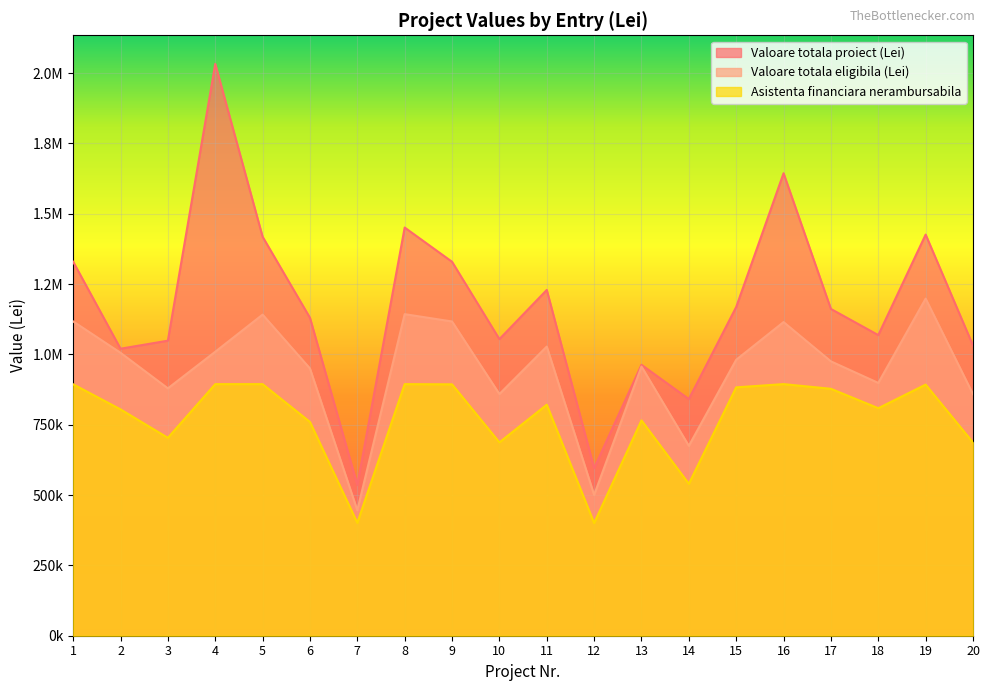

In Valoare totala proiect (Lei), how many points are lower than both neighbors (excluding endpoints)?

6